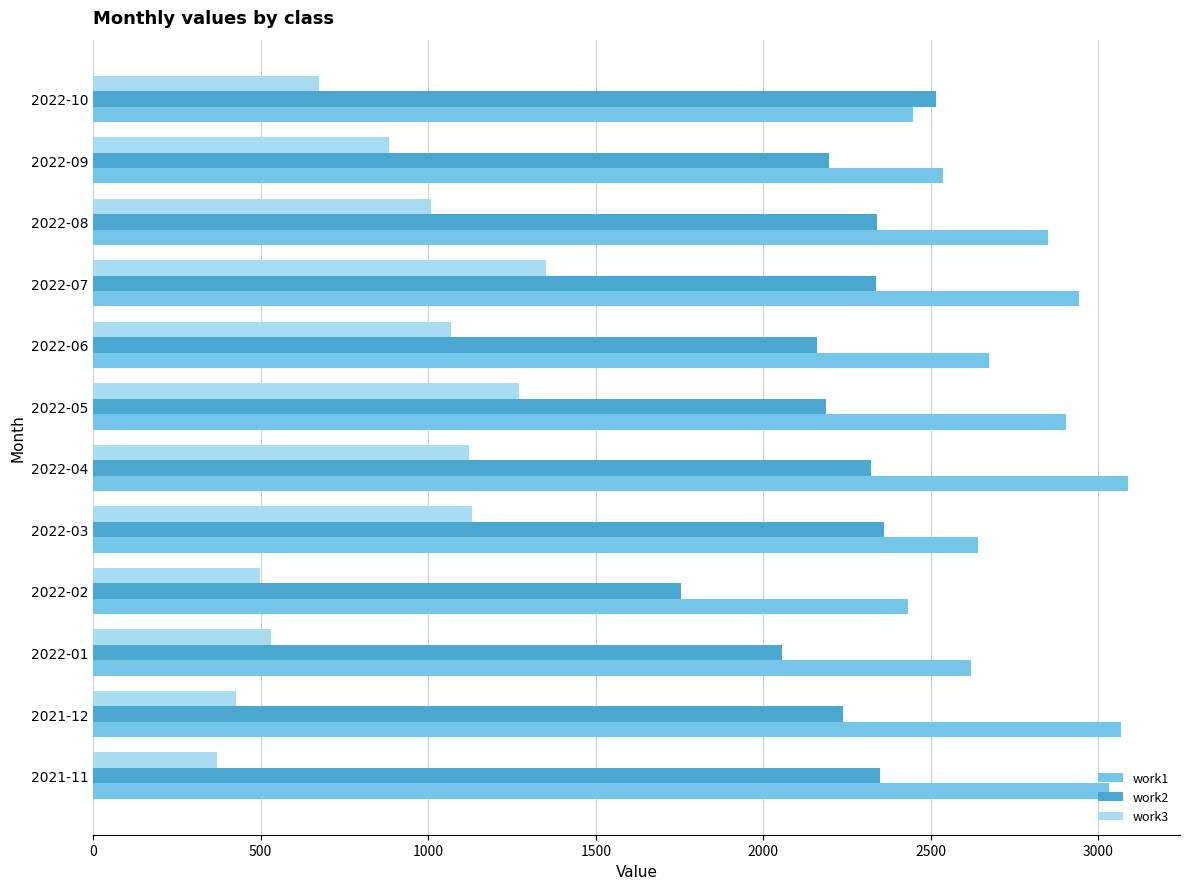

List the series in order of their overall mean, lowest first.

work3, work2, work1